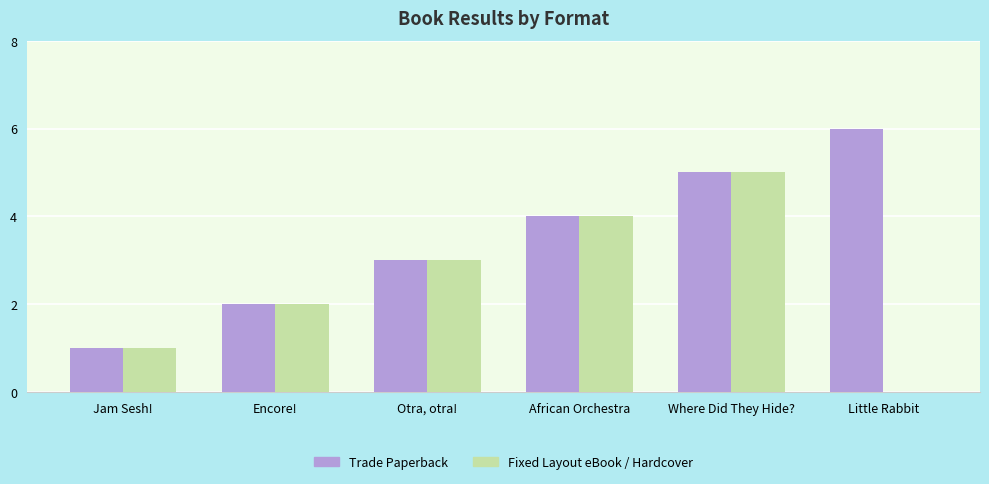

True or false: Trade Paperback has a value of 5 at Where Did They Hide?.

True